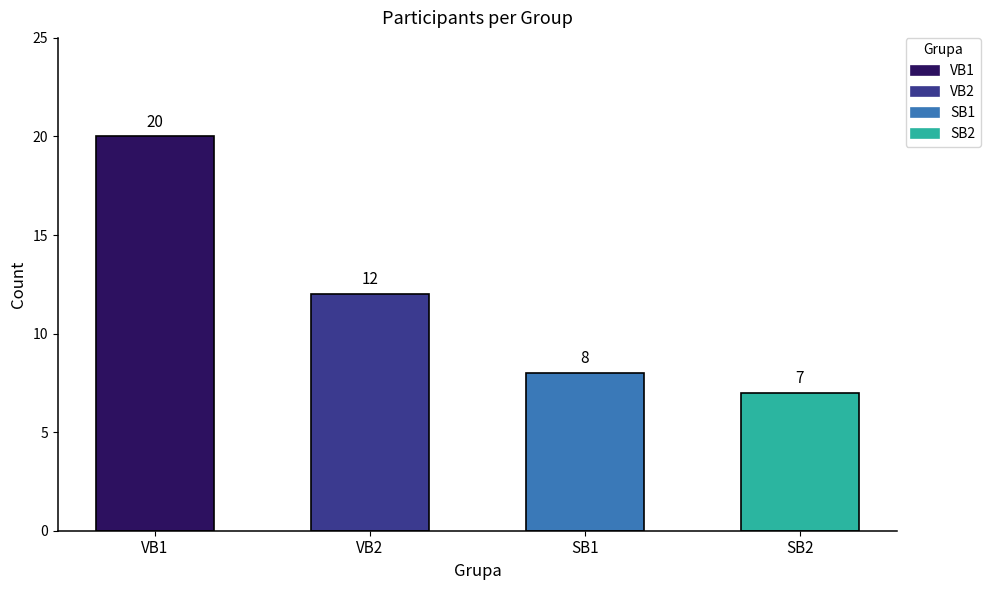

List the labels in order of value, smallest first.

SB2, SB1, VB2, VB1